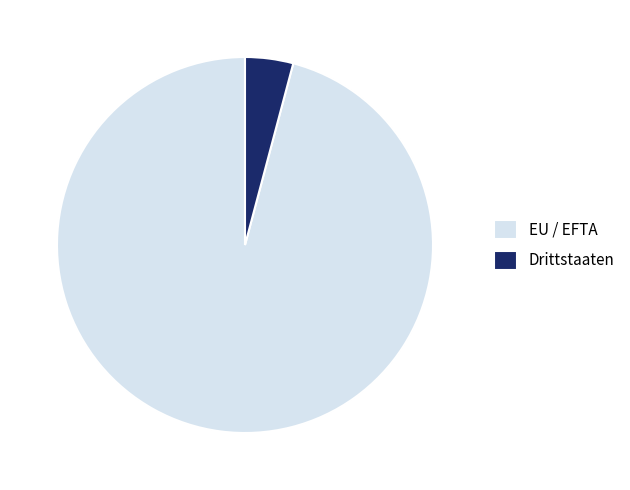

Is the sum of Drittstaaten and EU / EFTA greater than half?

Yes